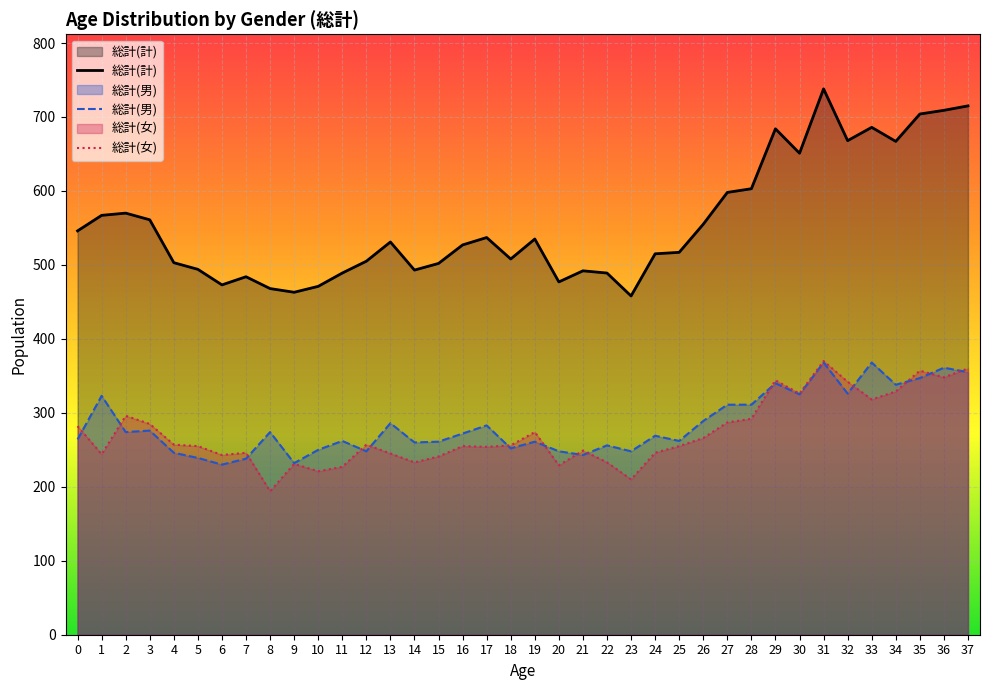

Is it true that 総計(計) equals 426 at 32?

False